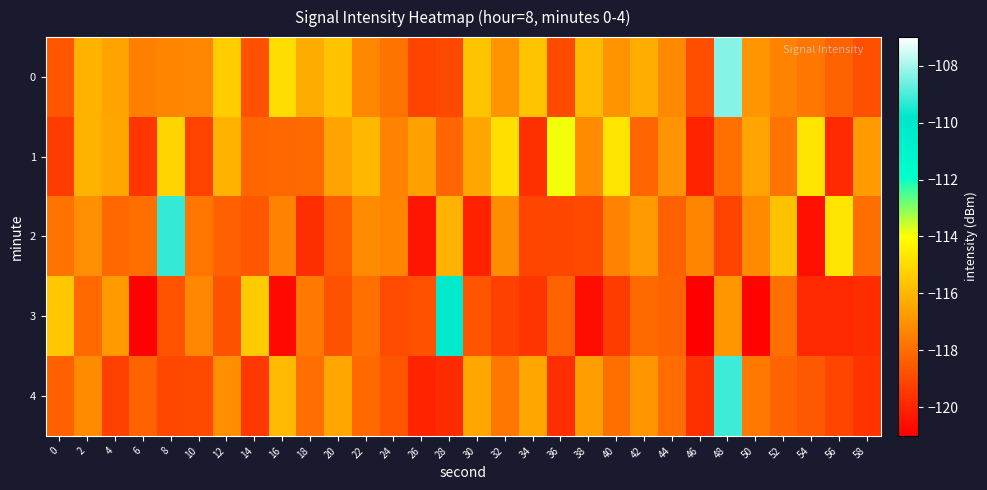

Reading right to left, list all the values displayed in this chart.

0: 58=-118.8	56=-118.3	54=-117.7	52=-117.4	50=-116.9	48=-108.3	46=-118.8	44=-117.2	42=-116.2	40=-116.9	38=-115.8	36=-118.9	34=-115.6	32=-116.9	30=-115.6	28=-119.0	26=-119.1	24=-117.8	22=-117.3	20=-115.6	18=-116.3	16=-114.9	14=-118.8	12=-115.4	10=-117.3	8=-117.3	6=-117.5	4=-116.5	2=-116.1	0=-118.6
1: 58=-116.7	56=-119.8	54=-114.7	52=-117.8	50=-116.5	48=-117.9	46=-120.0	44=-116.9	42=-118.2	40=-114.7	38=-117.2	36=-113.9	34=-119.7	32=-114.9	30=-116.4	28=-118.2	26=-116.6	24=-117.4	22=-116.0	20=-116.5	18=-118.1	16=-118.2	14=-118.2	12=-116.1	10=-119.2	8=-115.2	6=-119.5	4=-116.4	2=-116.1	0=-119.3
2: 58=-118.0	56=-114.7	54=-120.6	52=-115.7	50=-117.2	48=-119.1	46=-117.4	44=-118.3	42=-116.8	40=-117.4	38=-119.0	36=-119.1	34=-119.1	32=-117.1	30=-120.1	28=-116.1	26=-120.4	24=-117.3	22=-117.2	20=-118.4	18=-119.7	16=-117.4	14=-118.6	12=-118.3	10=-117.8	8=-109.2	6=-117.9	4=-118.1	2=-117.1	0=-117.8
3: 58=-119.8	56=-119.9	54=-119.9	52=-117.9	50=-120.9	48=-116.9	46=-121.3	44=-118.2	42=-118.1	40=-119.3	38=-120.6	36=-118.3	34=-119.5	32=-119.2	30=-118.7	28=-110.1	26=-118.7	24=-118.9	22=-117.9	20=-118.7	18=-117.6	16=-120.7	14=-115.4	12=-118.7	10=-117.3	8=-118.7	6=-120.9	4=-116.7	2=-118.1	0=-115.5
4: 58=-119.6	56=-119.1	54=-118.5	52=-118.2	50=-117.7	48=-109.1	46=-119.6	44=-118.0	42=-116.9	40=-117.9	38=-116.6	36=-119.7	34=-116.4	32=-117.7	30=-116.4	28=-119.8	26=-120.0	24=-118.6	22=-118.1	20=-116.4	18=-118.0	16=-115.9	14=-119.5	12=-117.1	10=-119.0	8=-119.0	6=-118.3	4=-119.2	2=-117.2	0=-118.3